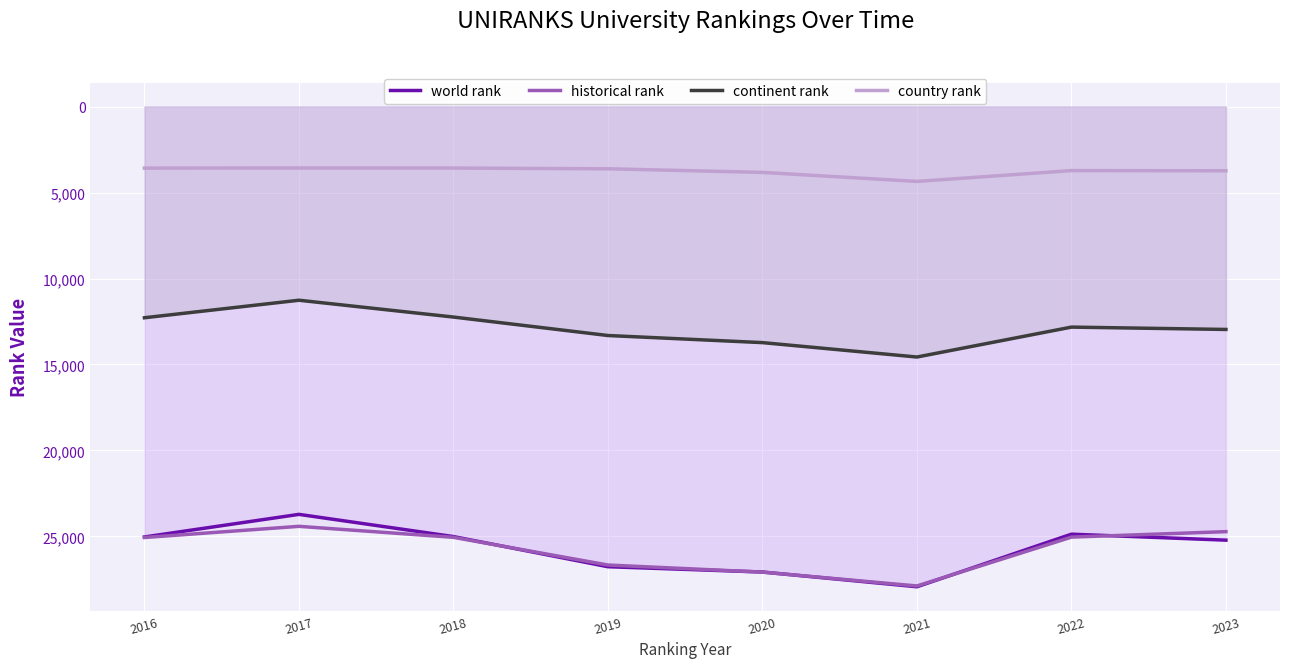

Between 2016 and 2021, which series saw the biggest shift?

world rank